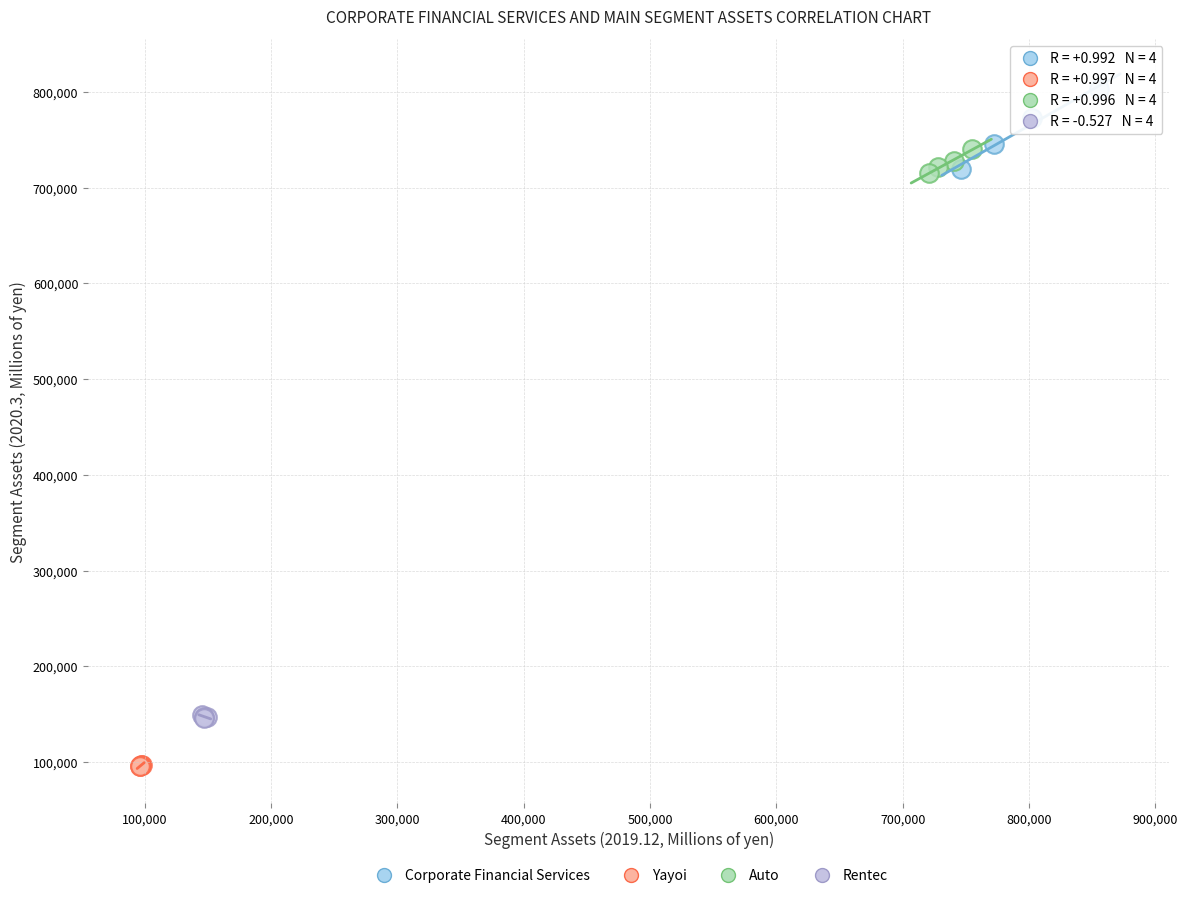

What are all the series names shown in the legend?

Corporate Financial Services, Yayoi, Auto, Rentec